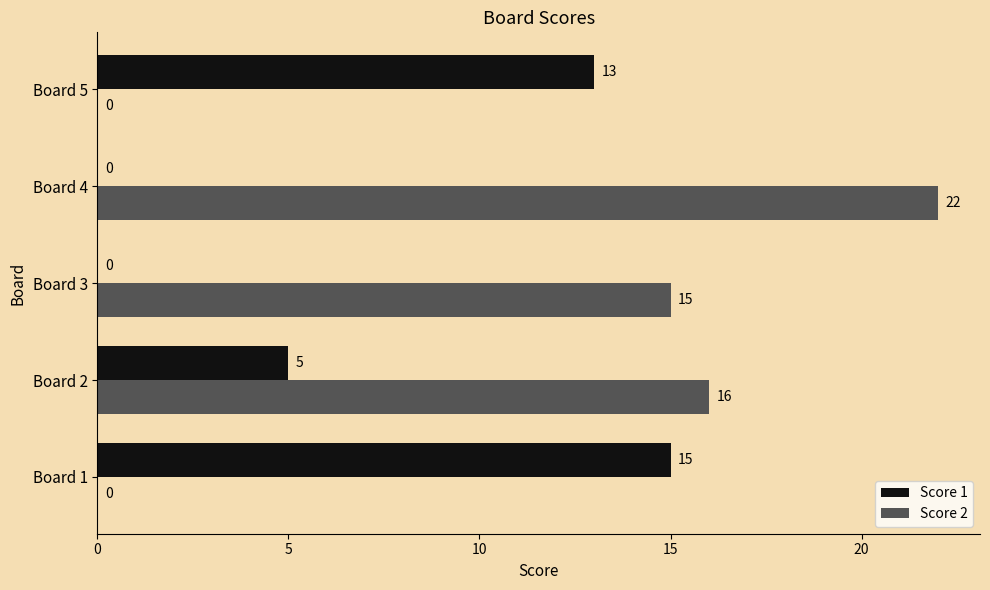

Is the value of Score 2 at Board 1 greater than the value of Score 1 at Board 2?

No